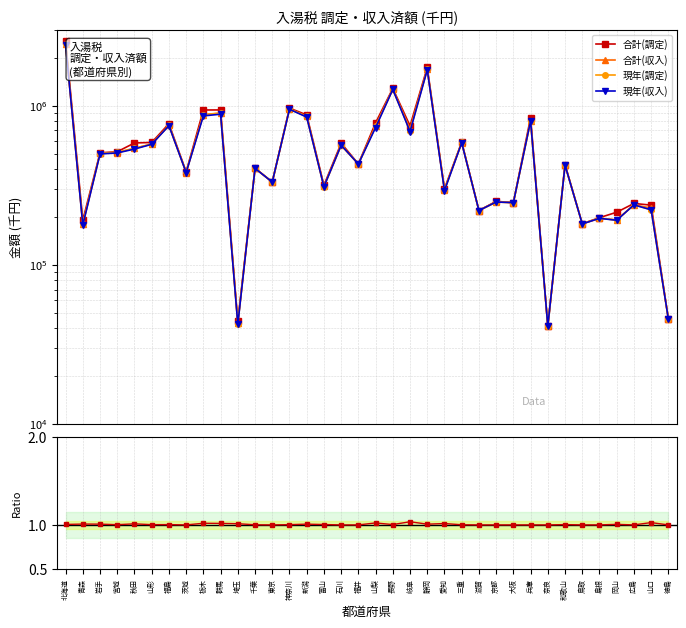

What is the value of the 現年(調定) point at the 19th from the left?

741725